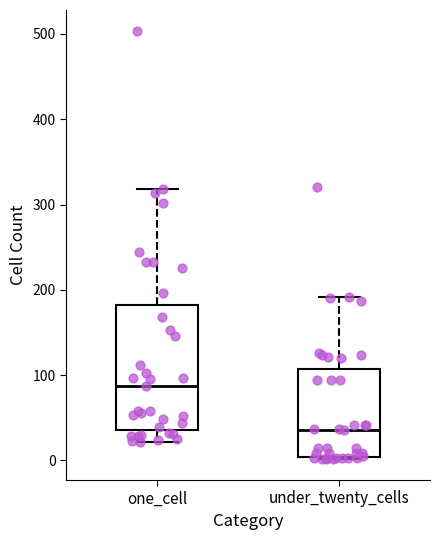

Which box's median line is the lowest?

under_twenty_cells